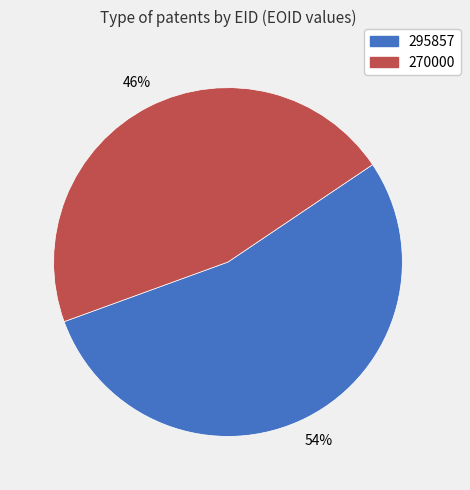

Do 295857 and 270000 together represent more than half of the pie?

Yes